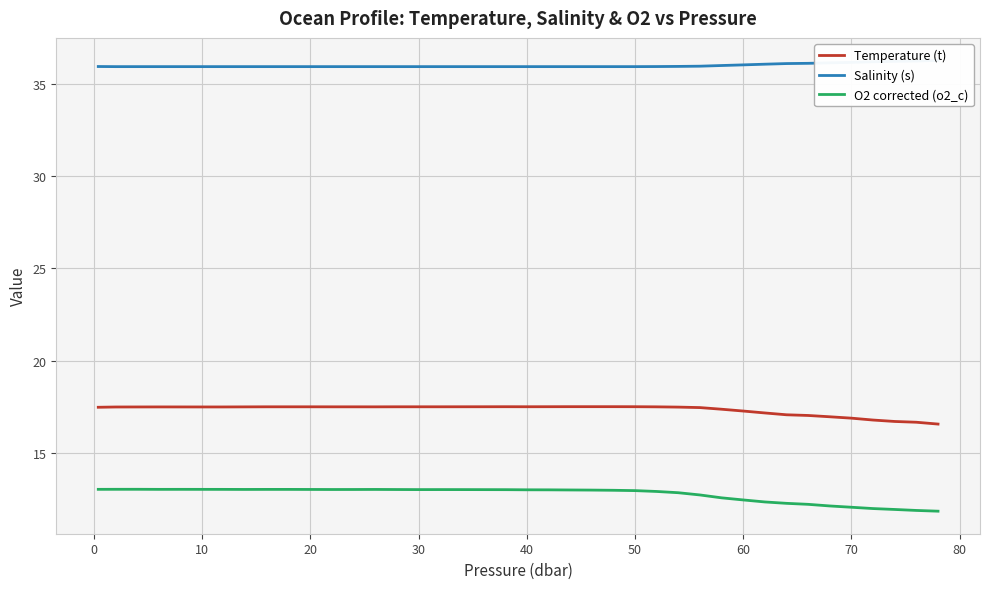

List the series in order of their peak value, highest first.

Salinity (s), Temperature (t), O2 corrected (o2_c)